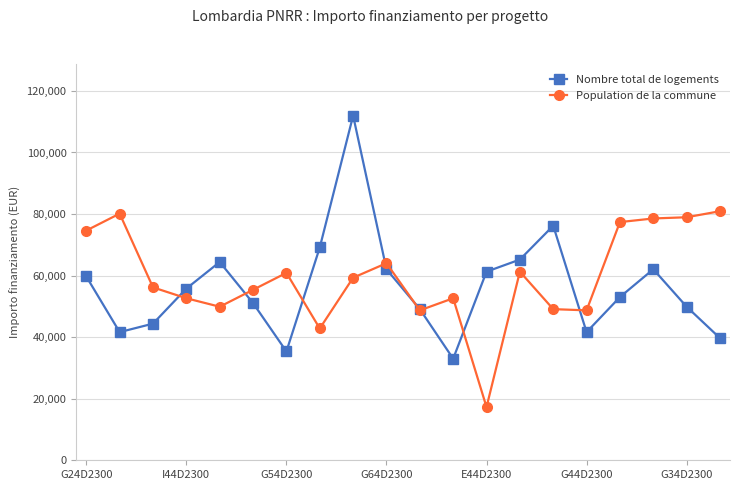

What is the value of the Nombre total de logements point at the 19th from the left?

49886.1